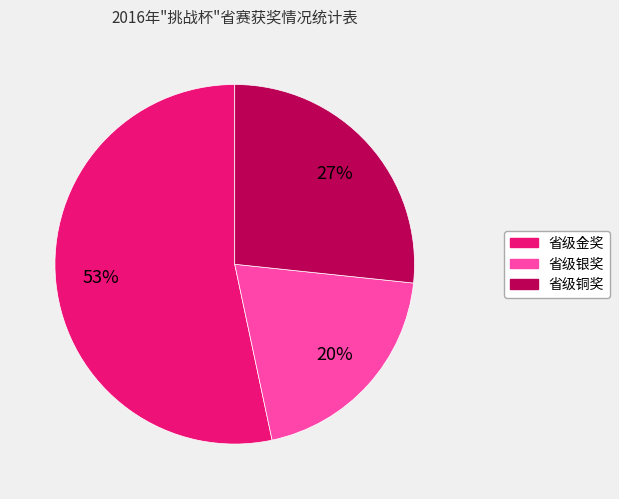

What is the ratio of the value at 省级金奖 to the value at 省级铜奖?

2.0